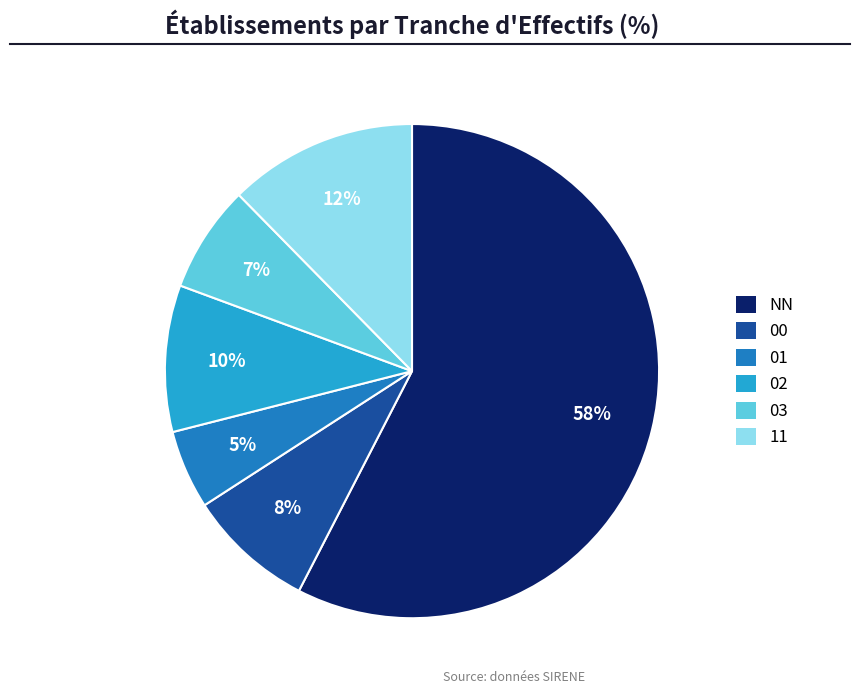

Is the sum of 01 and NN greater than half?

Yes